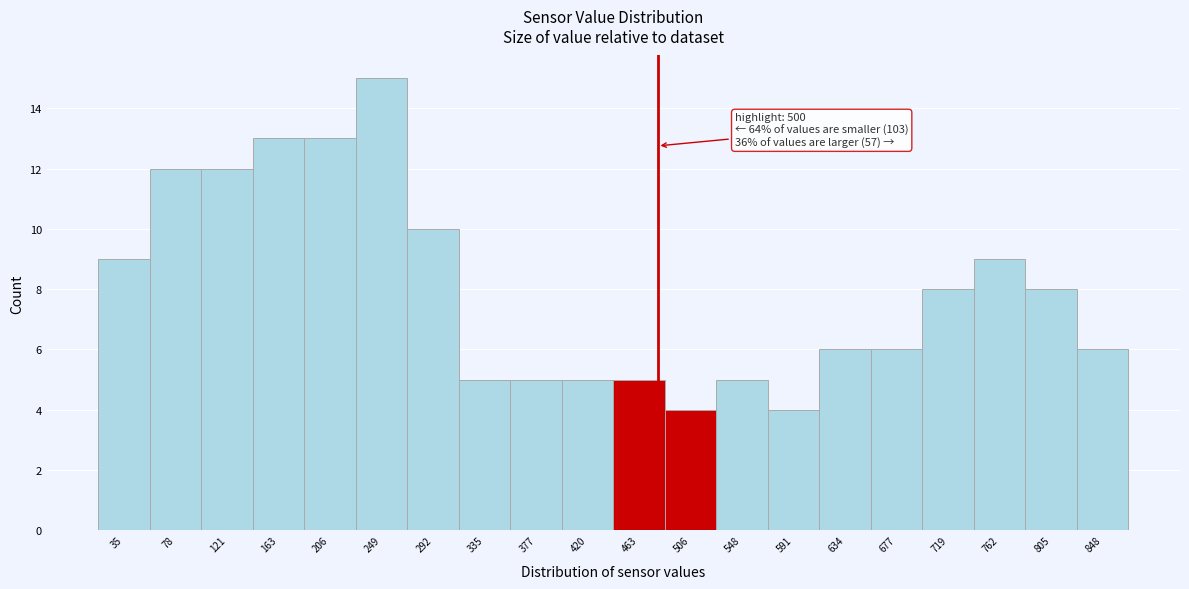

Reading left to right, extract all data points from this chart.

35=9	78=12	121=12	163=13	206=13	249=15	292=10	335=5	377=5	420=5	463=5	506=4	548=5	591=4	634=6	677=6	719=8	762=9	805=8	848=6